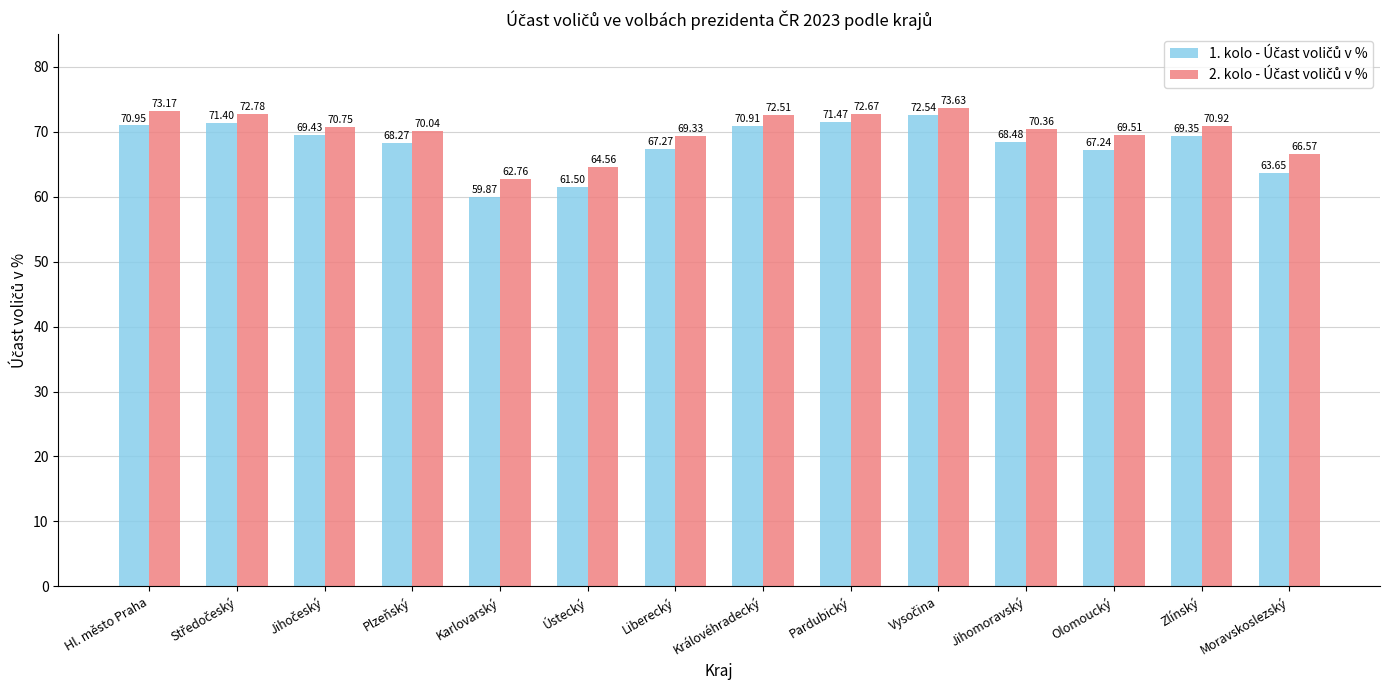

Count the number of data series in this chart.

2